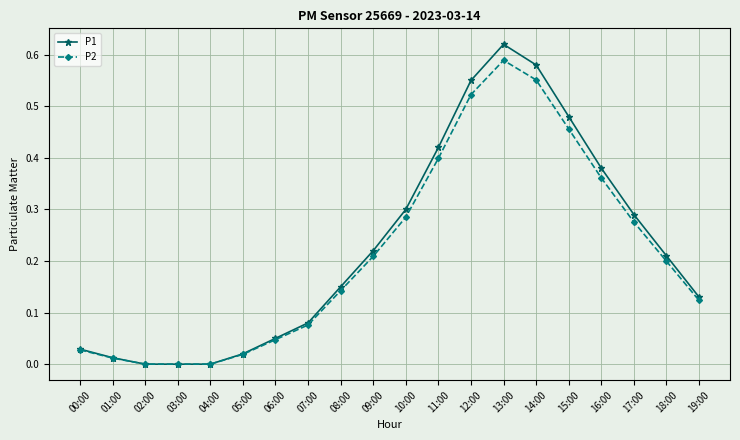

Is the value of P2 at 11:00 greater than the value of P1 at 10:00?

Yes